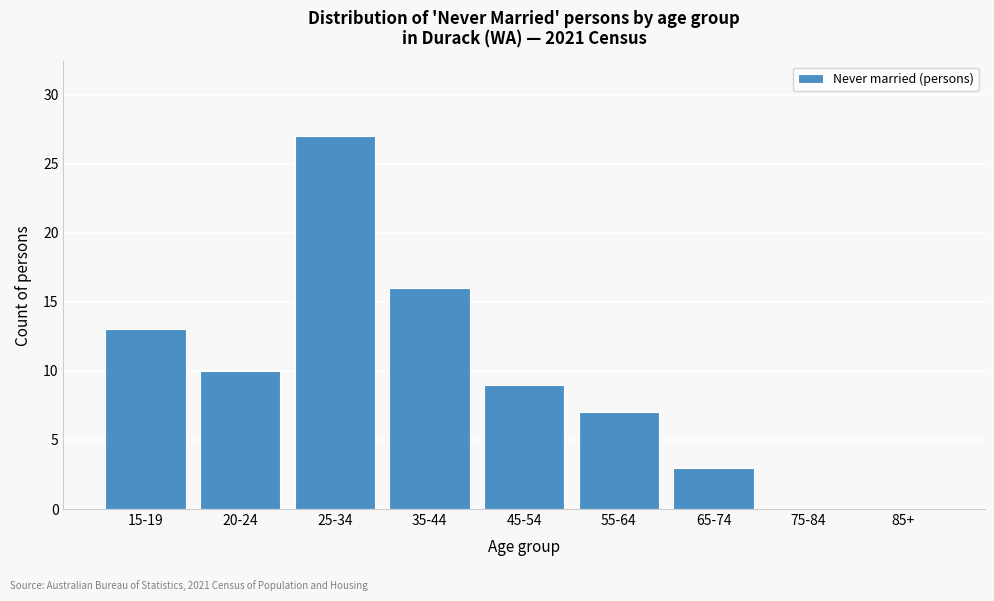

Reading right to left, list all the values displayed in this chart.

85+=0	75-84=0	65-74=3	55-64=7	45-54=9	35-44=16	25-34=27	20-24=10	15-19=13